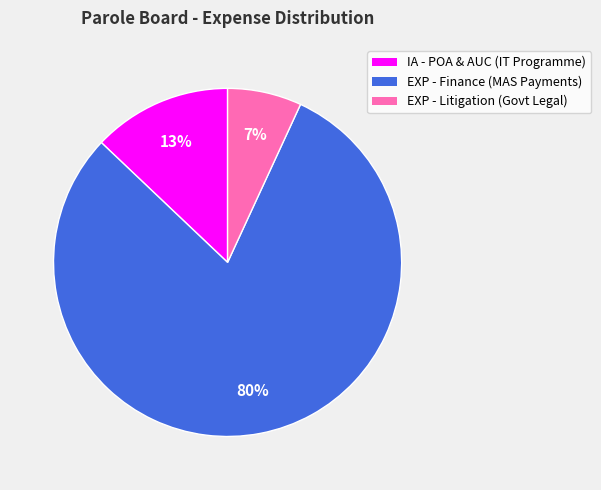

To the nearest percent, what is the difference between the EXP - Finance (MAS Payments) and IA - POA & AUC (IT Programme) slice percentages?

67%